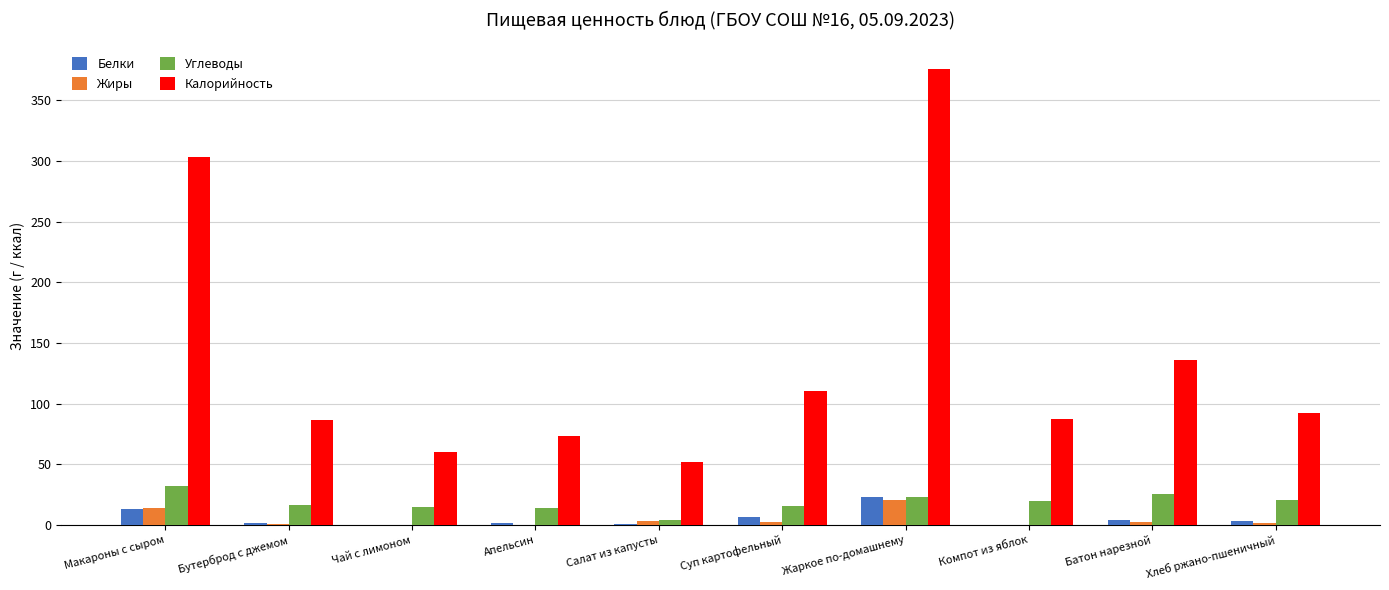

Which series changed the most between Суп картофельный and Жаркое по-домашнему?

Калорийность